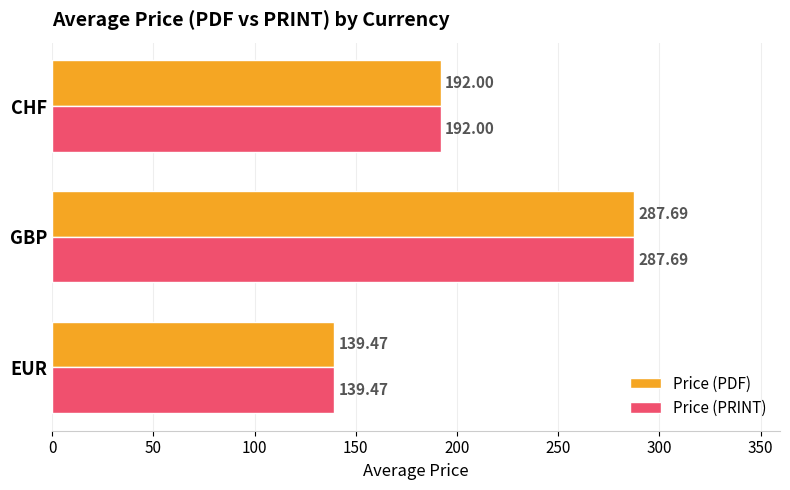

Which category has the highest value across all series?

GBP